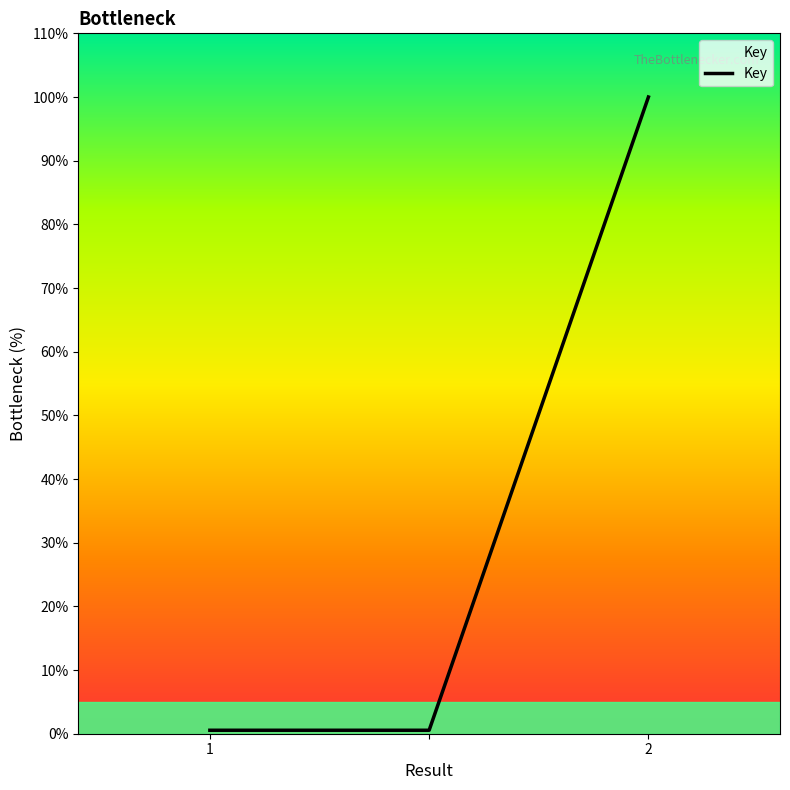

What is the greatest value displayed?

100.0